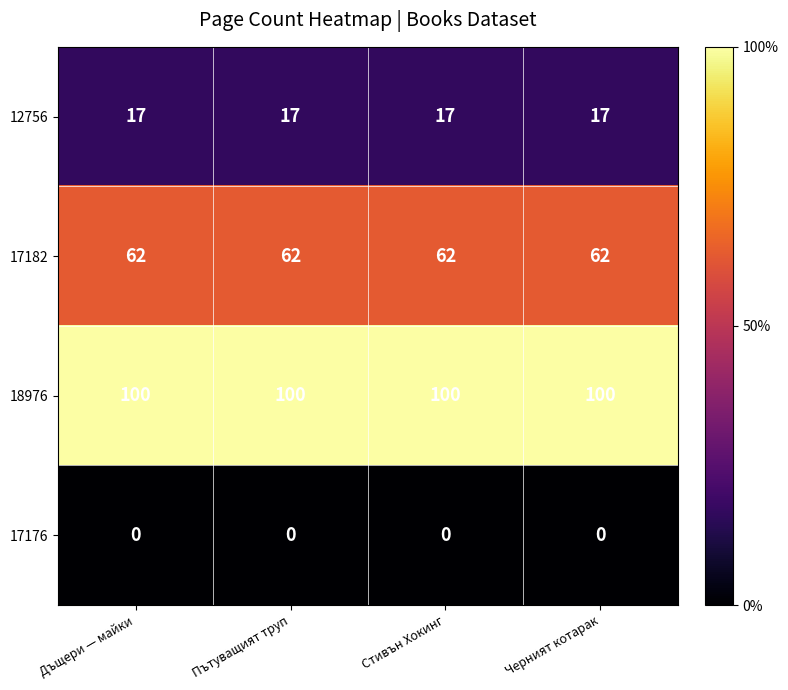

What is the spread (max minus min) of values at Стивън Хокинг?

100